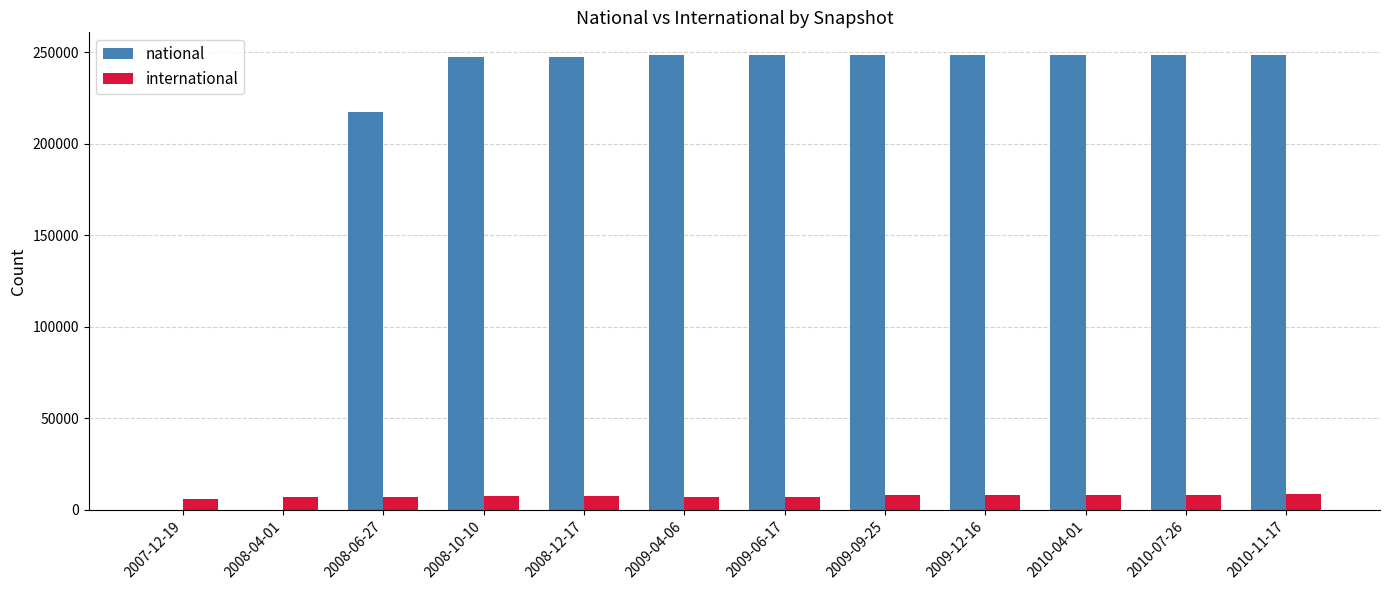

Are the bars grouped side by side (vs. stacked)?

Yes